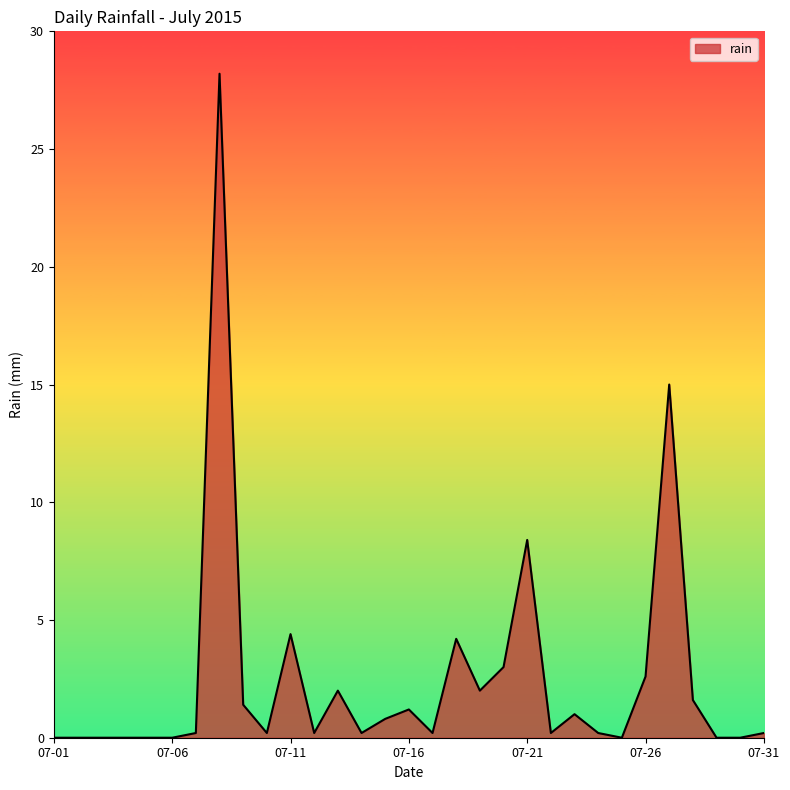

What is the maximum value shown in the chart?

28.2